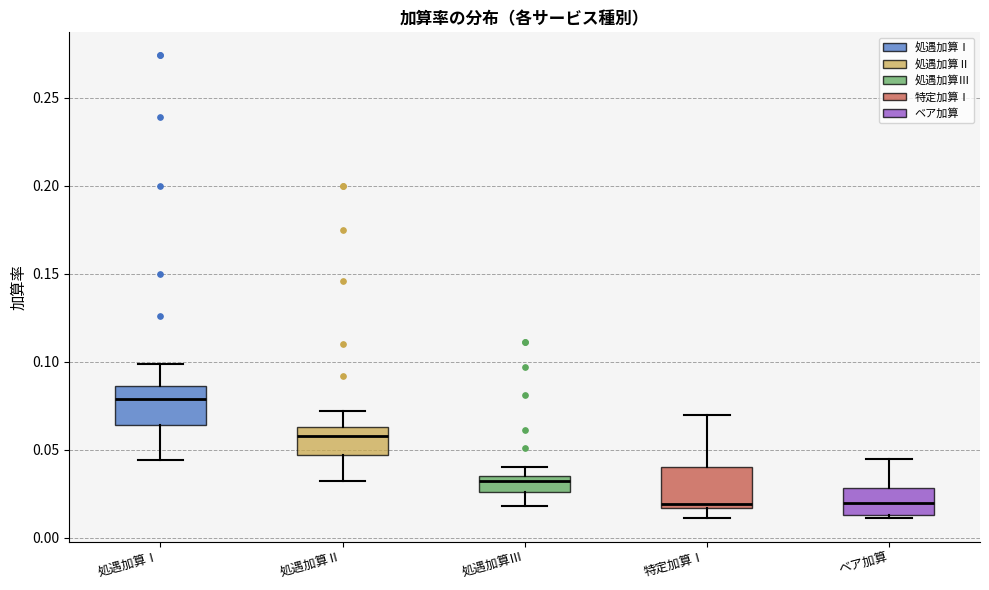

Reading left to right, transcribe this box plot: for each box, give where its median line is, the range the box spans, and where its two whiskers end, as read against the y-axis. The values are not printed on the chart, so give them approximately, as read against the axis.

処遇加算Ⅰ: median 0.080, box 0.065 to 0.085, whiskers 0.045 to 0.100
処遇加算Ⅱ: median 0.060, box 0.045 to 0.065, whiskers 0.030 to 0.070
処遇加算Ⅲ: median 0.030, box 0.025 to 0.035, whiskers 0.020 to 0.040
特定加算Ⅰ: median 0.020, box 0.015 to 0.040, whiskers 0.010 to 0.070
ベア加算: median 0.020, box 0.015 to 0.030, whiskers 0.010 to 0.045